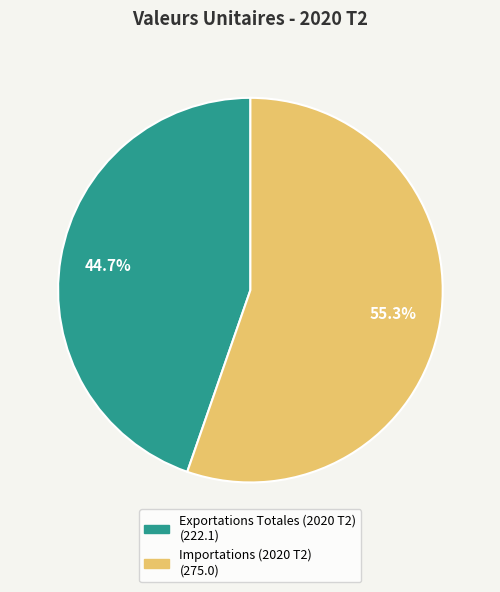

Is there any slice that represents more than half of the pie?

Yes